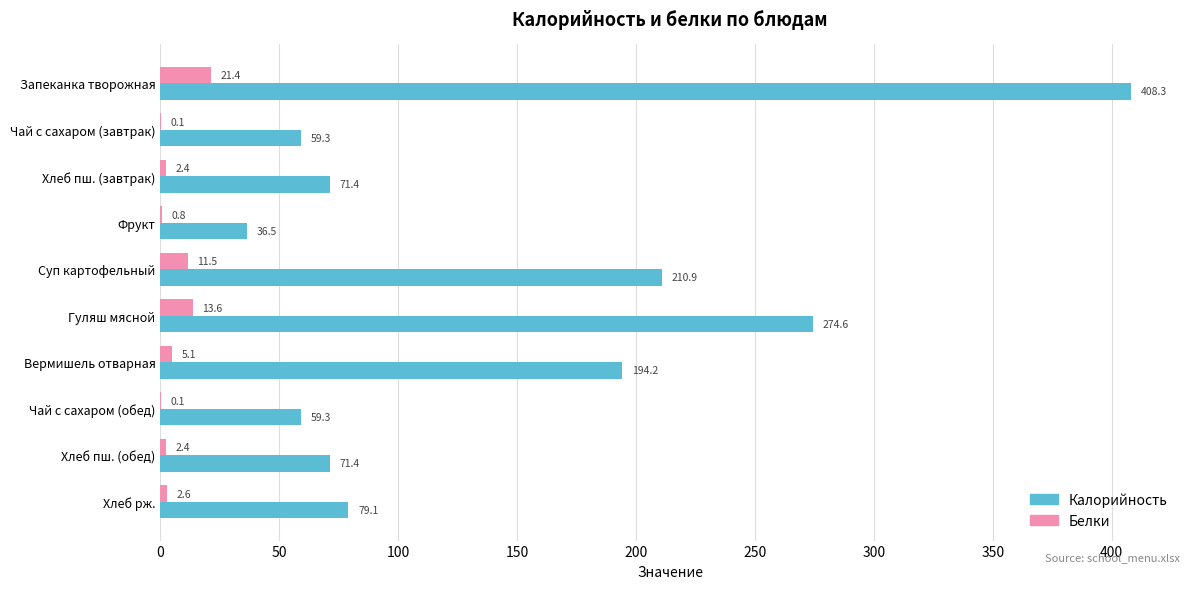

What is the average value of the Калорийность series?

146.5